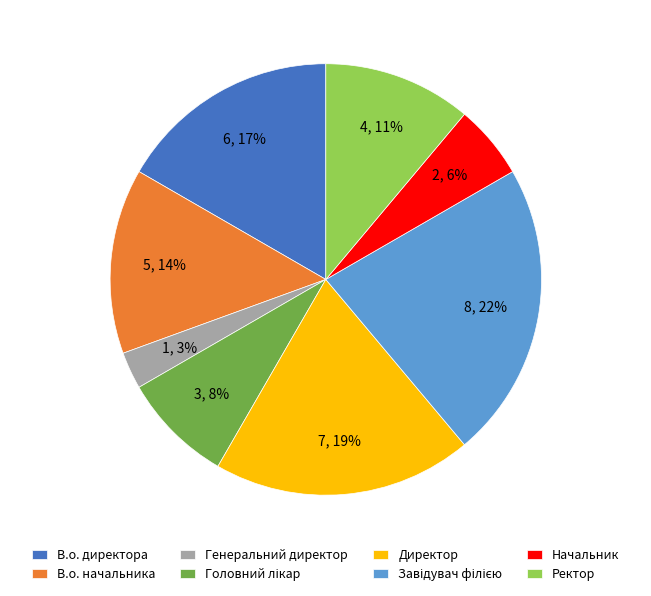

Count the number of slices in the pie.

8